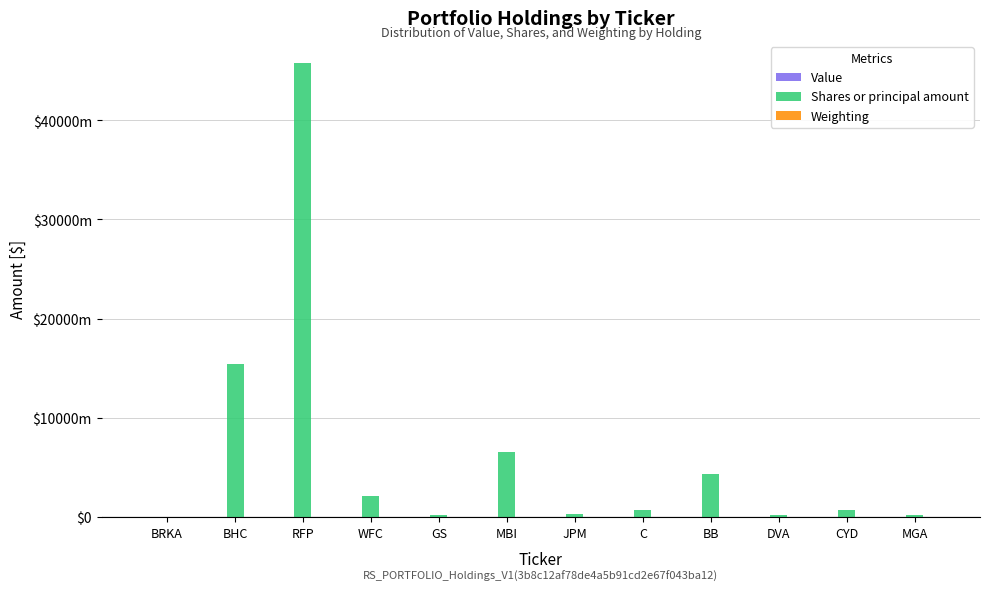

What is the maximum value for Value?

30278000